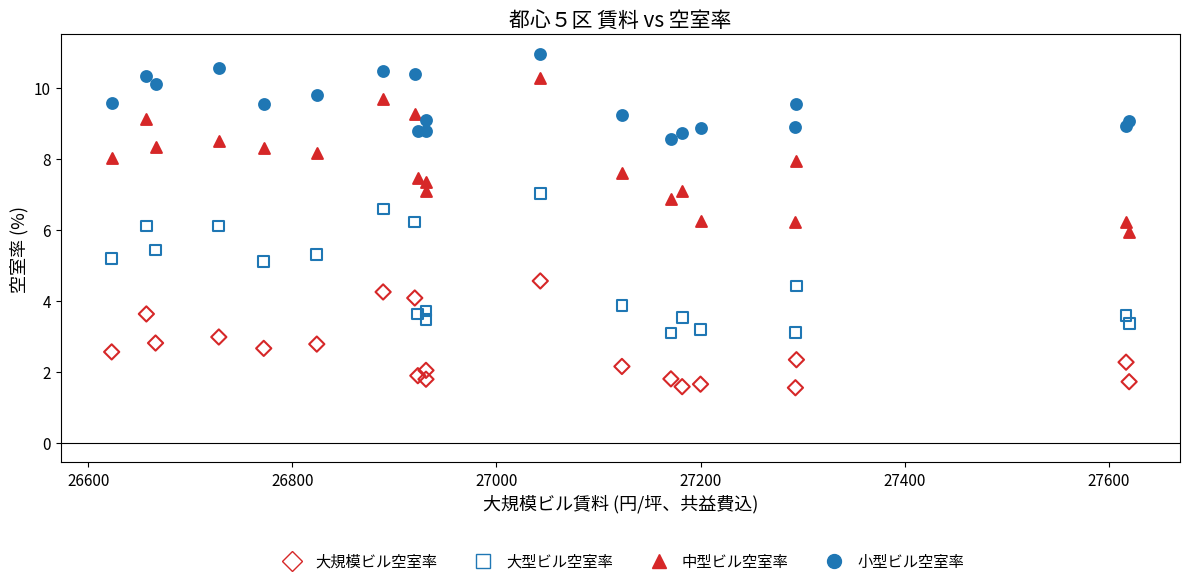

Which series reaches the minimum Y coordinate?

大規模ビル空室率